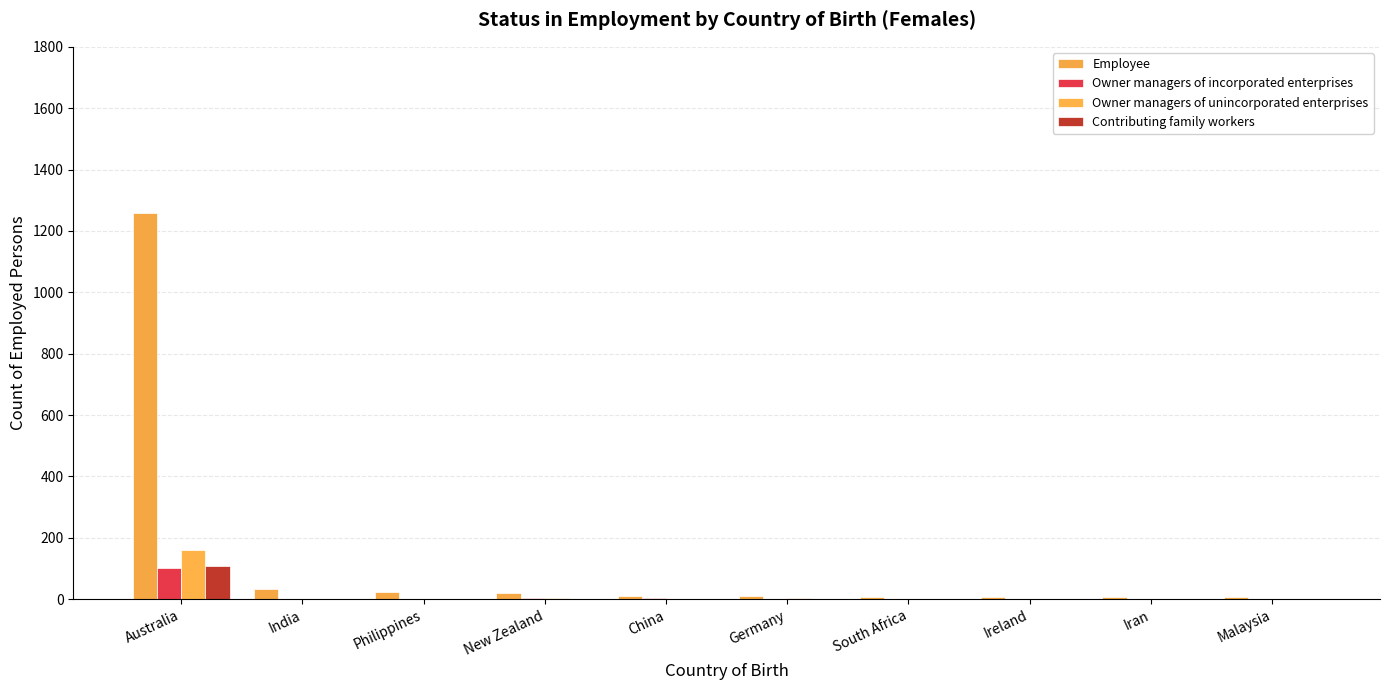

Is the value of Contributing family workers at Philippines greater than the value of Owner managers of unincorporated enterprises at Germany?

No